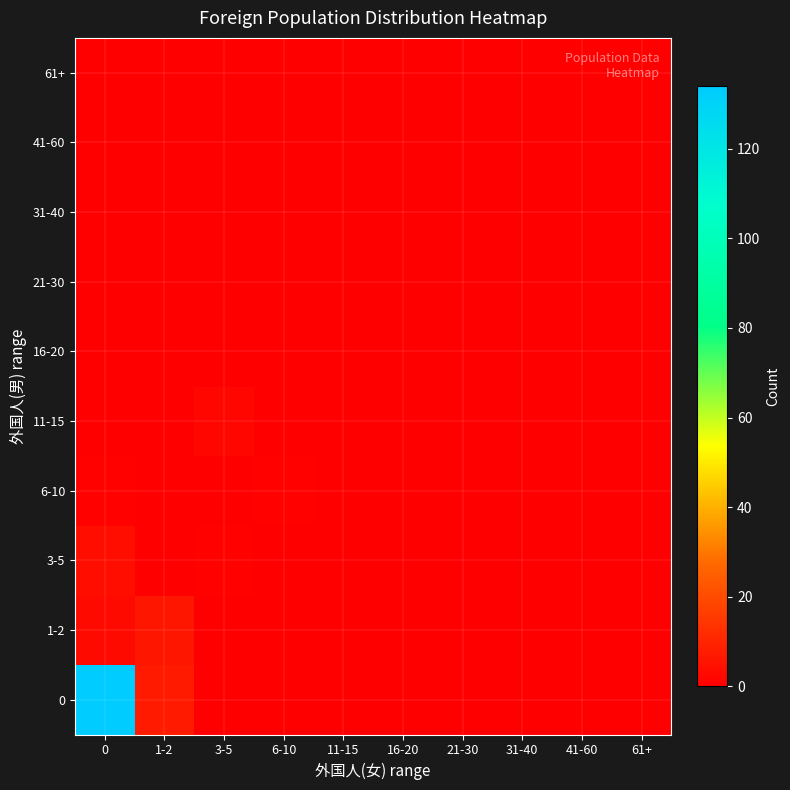

Reading right to left, extract all data points from this chart.

0: 61+=0	41-60=0	31-40=0	21-30=0	16-20=0	11-15=0	6-10=0	3-5=0	1-2=7	0=134
1-2: 61+=0	41-60=0	31-40=0	21-30=0	16-20=0	11-15=0	6-10=0	3-5=0	1-2=6	0=3
3-5: 61+=0	41-60=0	31-40=0	21-30=0	16-20=0	11-15=0	6-10=0	3-5=1	1-2=0	0=4
6-10: 61+=0	41-60=0	31-40=0	21-30=0	16-20=0	11-15=0	6-10=1	3-5=0	1-2=0	0=1
11-15: 61+=0	41-60=0	31-40=0	21-30=0	16-20=0	11-15=0	6-10=0	3-5=2	1-2=0	0=0
16-20: 61+=0	41-60=0	31-40=0	21-30=0	16-20=0	11-15=0	6-10=0	3-5=0	1-2=0	0=0
21-30: 61+=0	41-60=0	31-40=0	21-30=0	16-20=0	11-15=0	6-10=0	3-5=0	1-2=0	0=0
31-40: 61+=0	41-60=0	31-40=0	21-30=0	16-20=0	11-15=0	6-10=0	3-5=0	1-2=0	0=0
41-60: 61+=0	41-60=0	31-40=0	21-30=0	16-20=0	11-15=0	6-10=0	3-5=0	1-2=0	0=0
61+: 61+=0	41-60=0	31-40=0	21-30=0	16-20=0	11-15=0	6-10=0	3-5=0	1-2=0	0=0